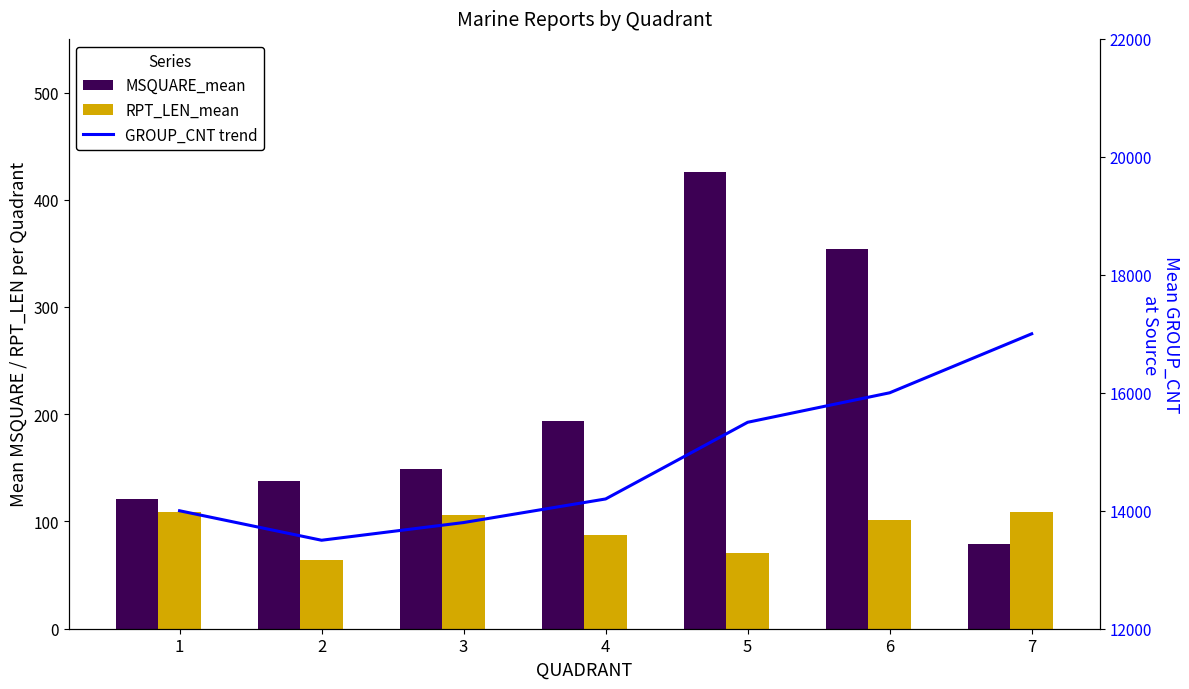

Where is GROUP_CNT trend nearest to the value 15250?

5